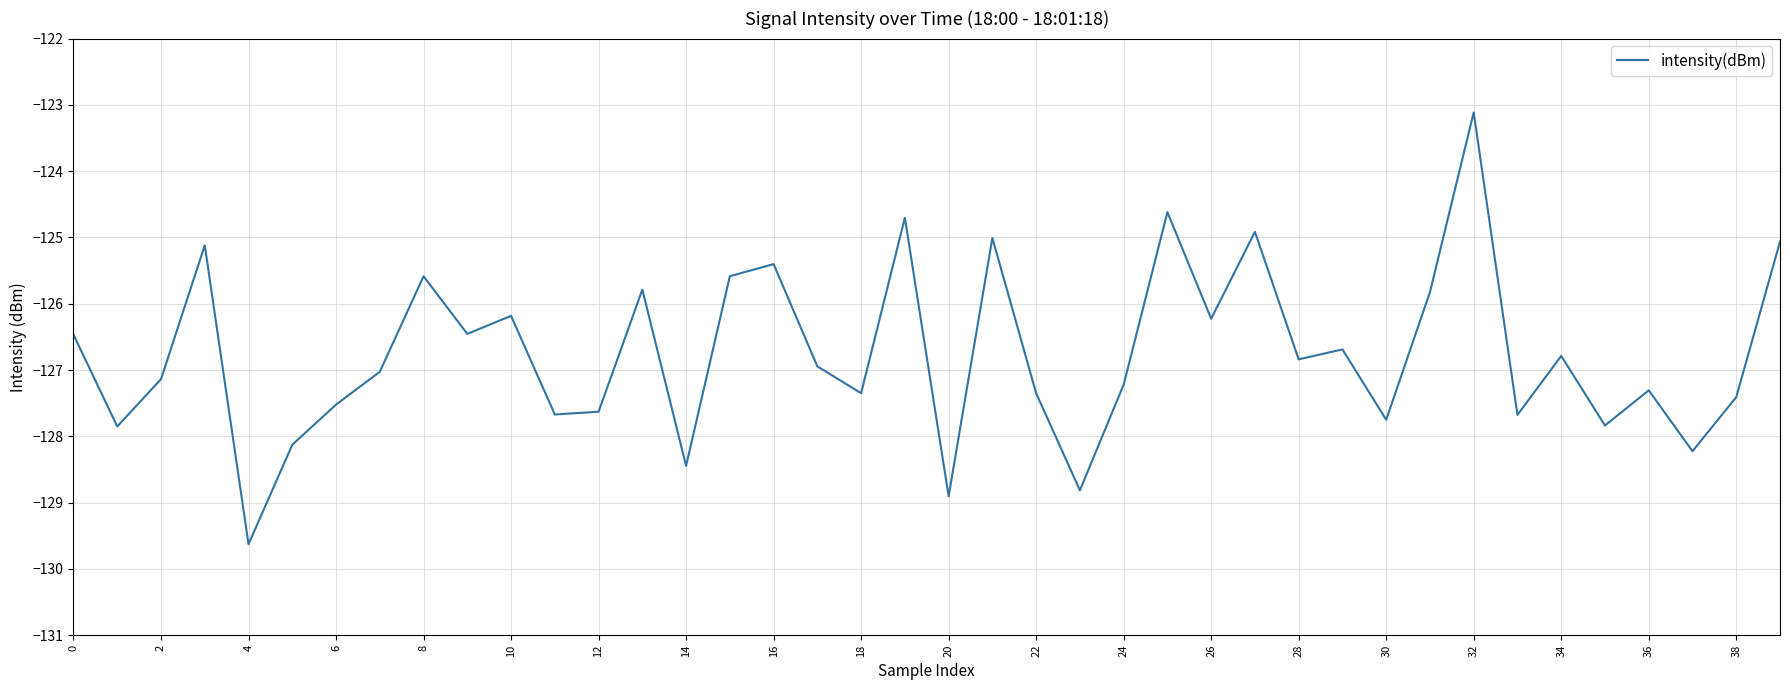

What is the maximum value shown in the chart?

-123.1